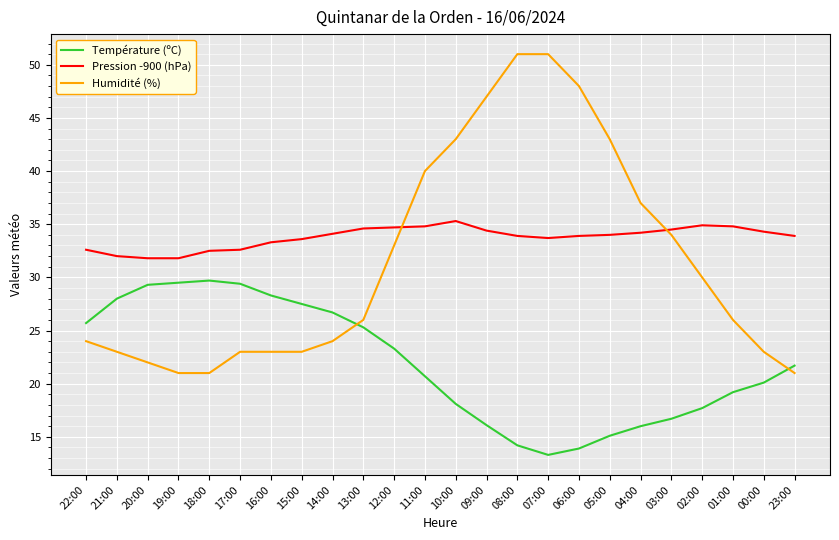

Which series changed the most between 19:00 and 08:00?

Humidité (%)